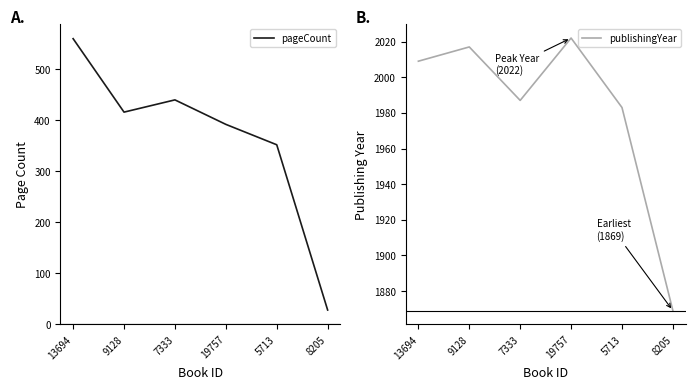

How many distinct data groups are displayed?

2